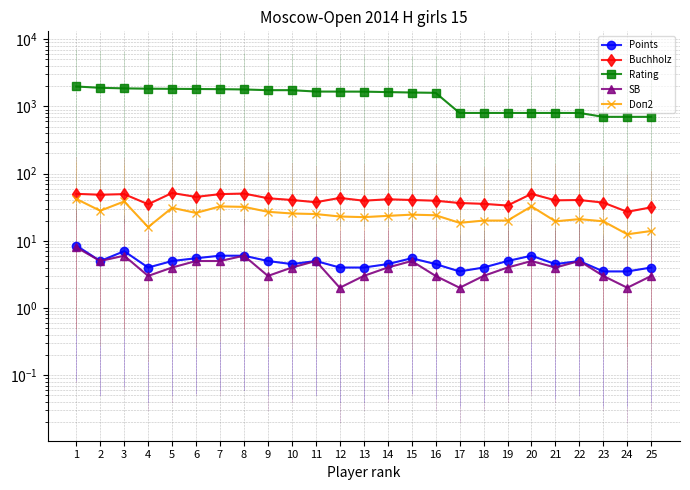

At how many categories does at least one series exceed 754?

22